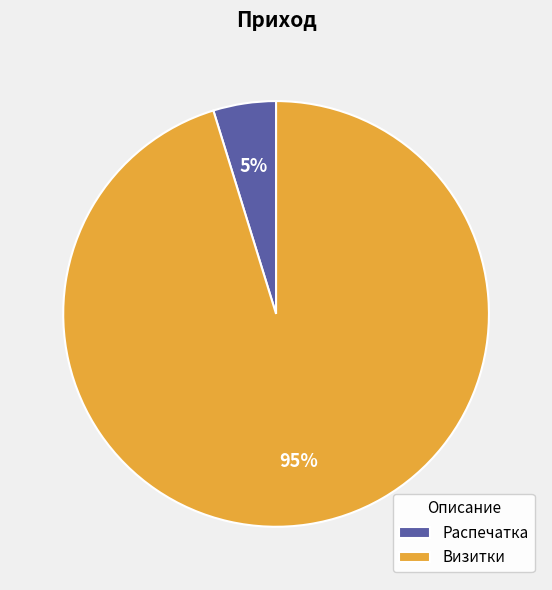

To the nearest percent, what is the average slice percentage?

50%